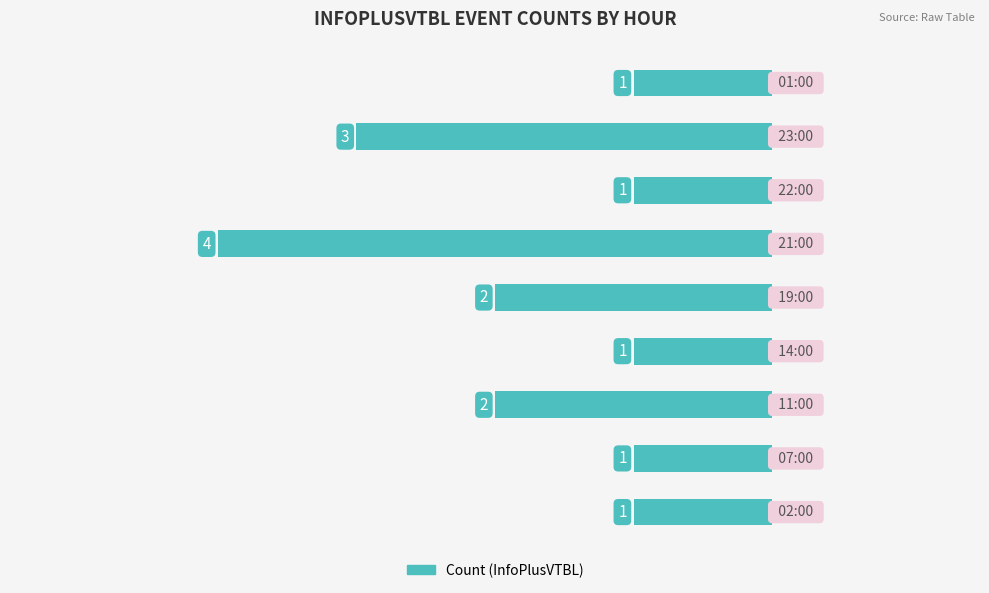

How many bars are there in total?

9